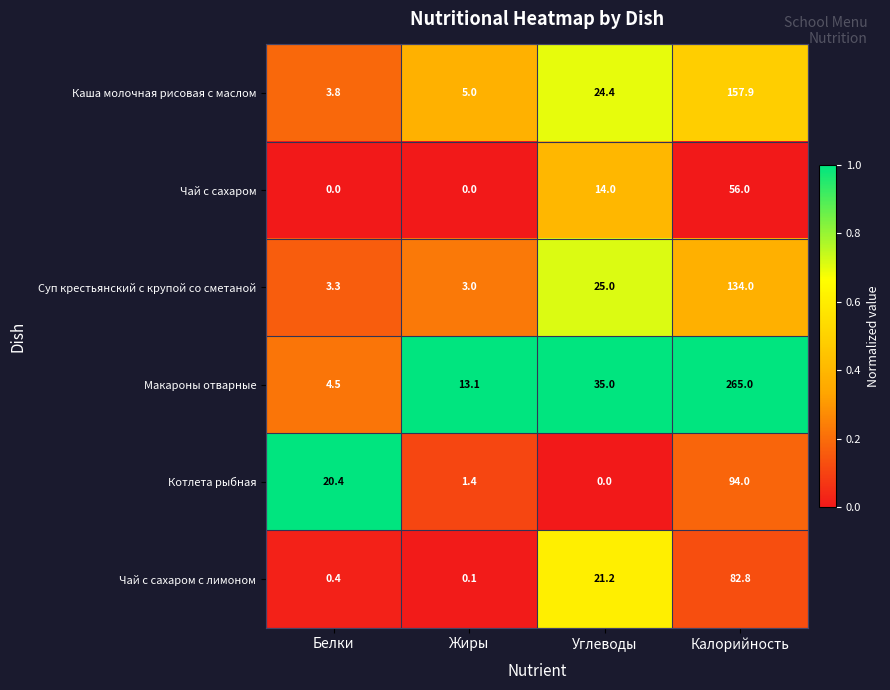

The value of Макароны отварные at Калорийность is 447.1. True or false?

False